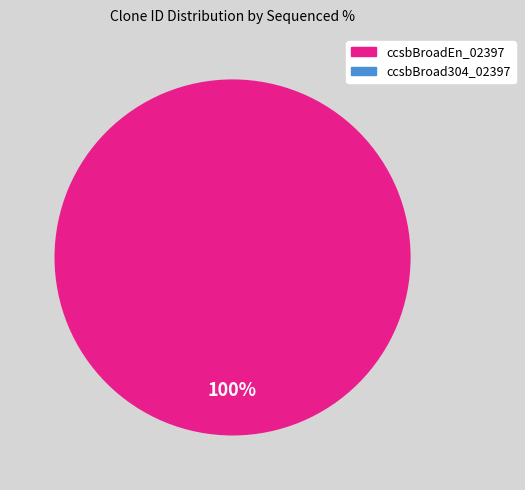

Is there any slice that represents more than half of the pie?

Yes